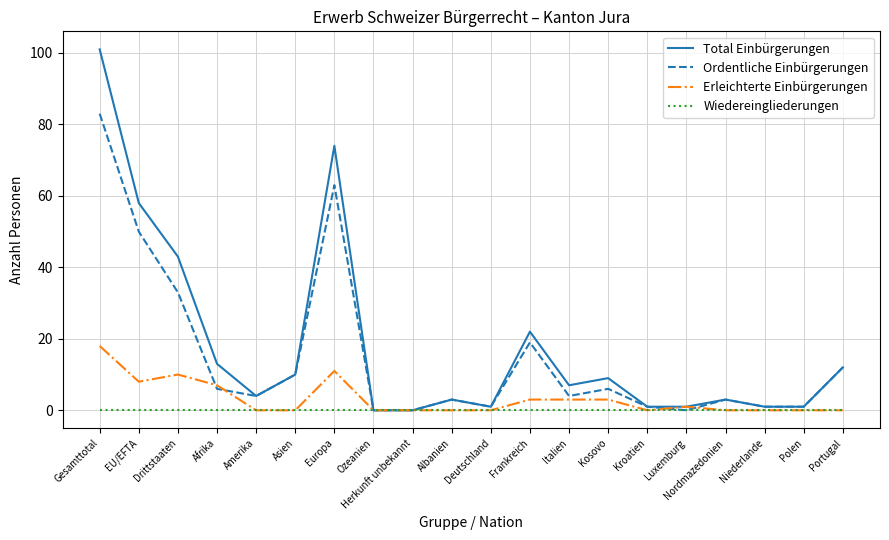

At how many categories does at least one series exceed 45?

3